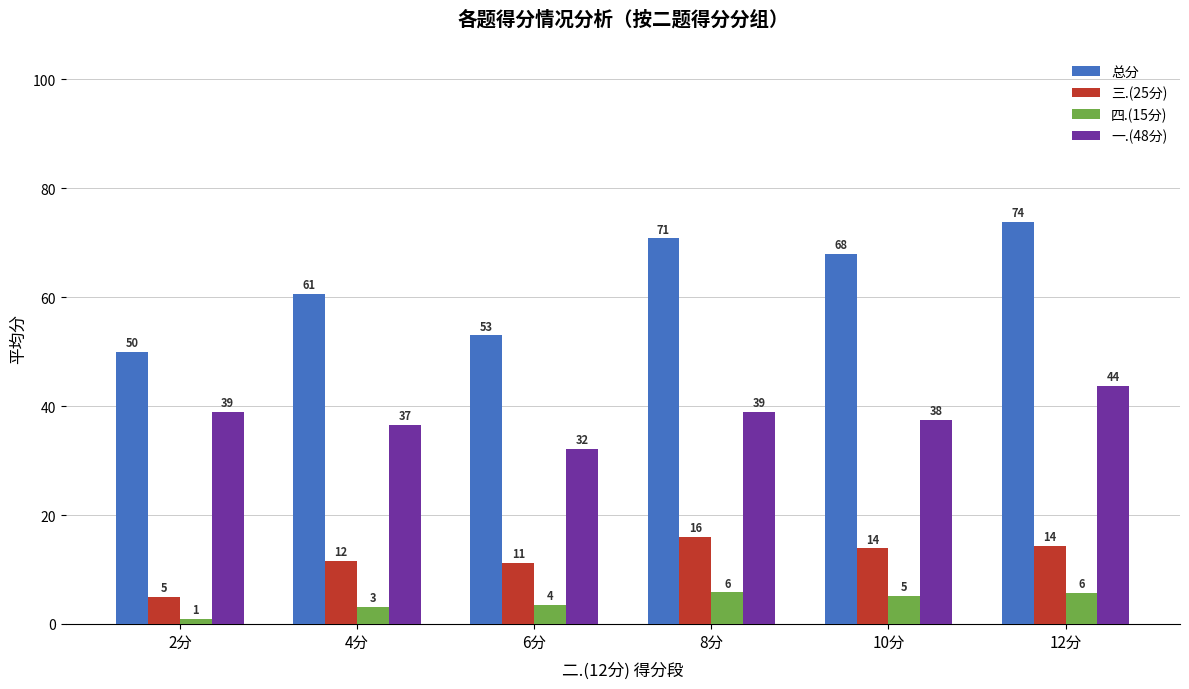

Is the value of 总分 at 6分 greater than the value of 四.(15分) at 4分?

Yes